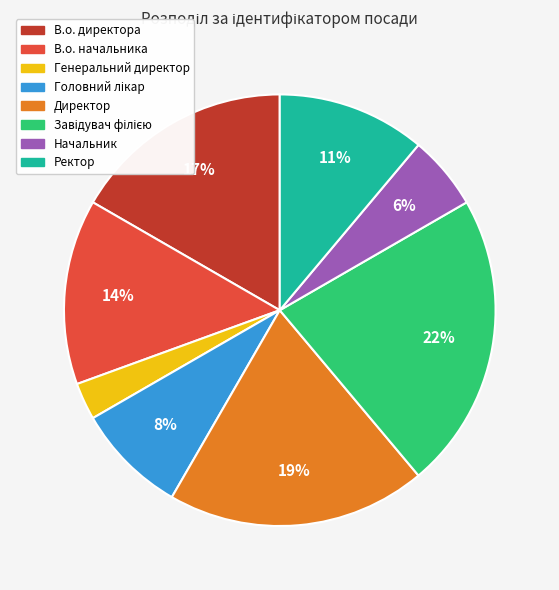

Which category has the smallest portion of the pie?

Генеральний директор